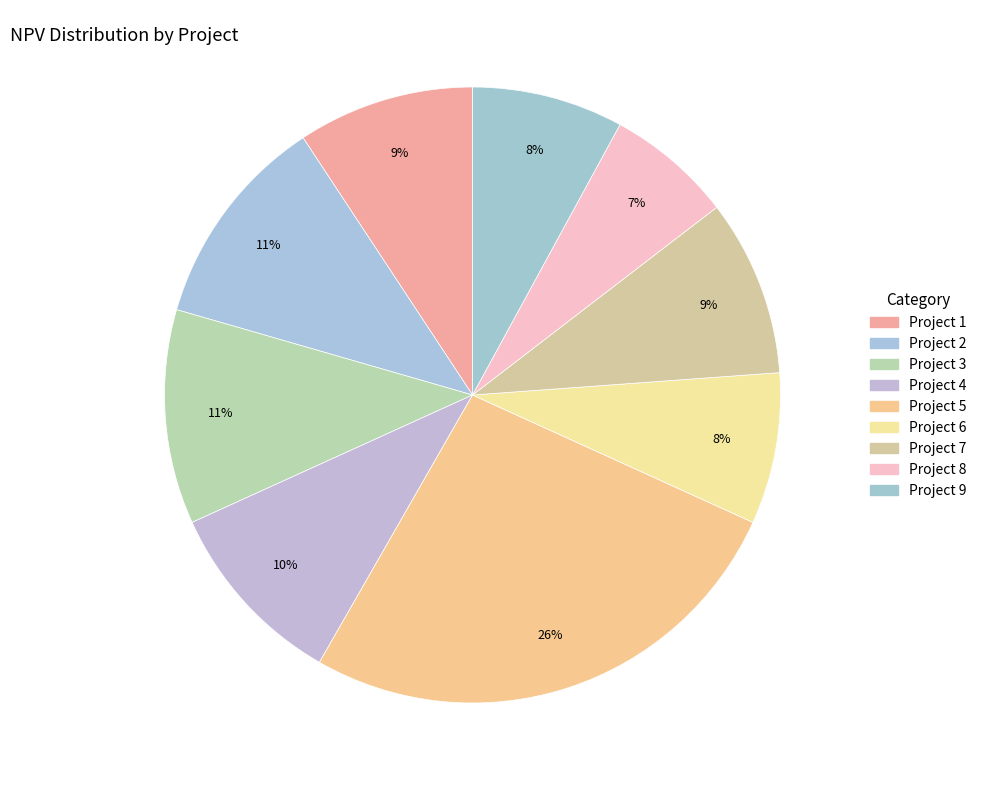

Count the number of slices in the pie.

9